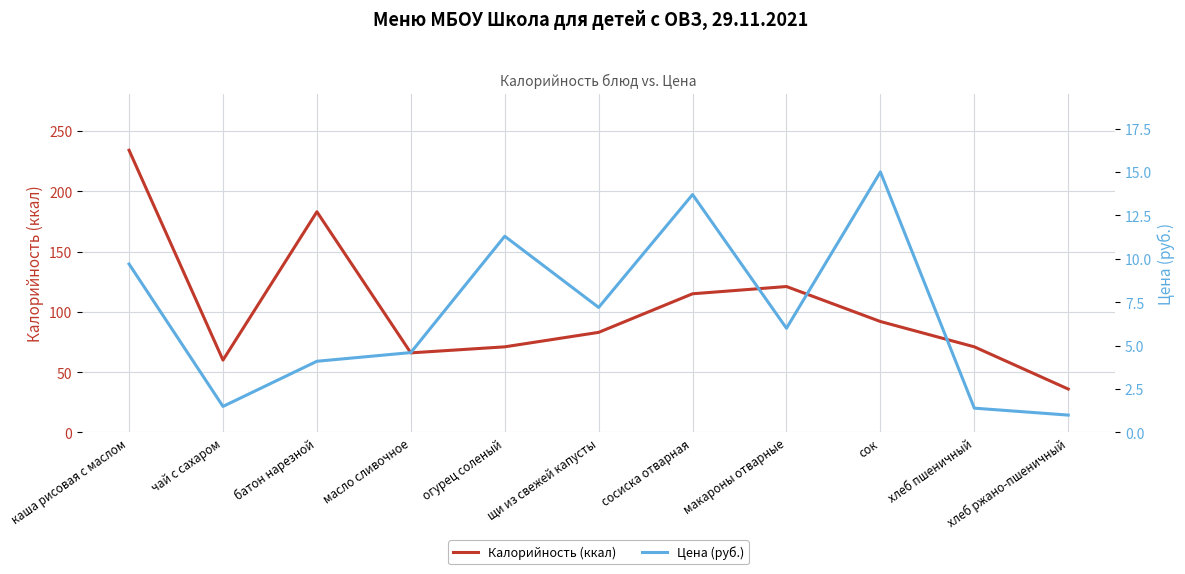

The value of Калорийность (ккал) at хлеб ржано-пшеничный is 36.0. True or false?

True